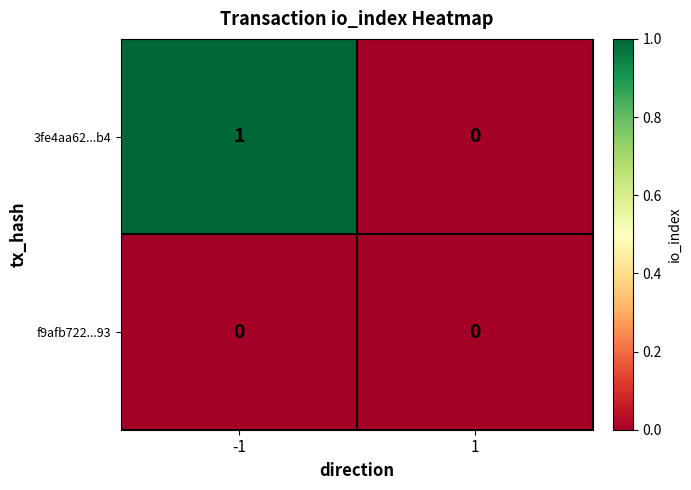

Reading right to left, transcribe all the data shown in this chart.

3fe4aa62...b4: 0	1
f9afb722...93: 0	0